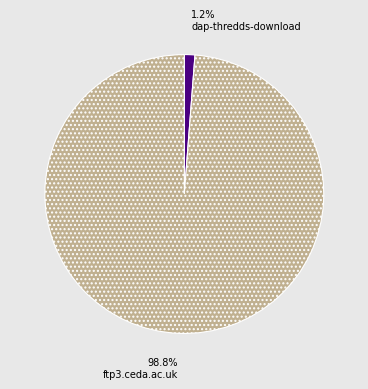

True or false: dap-thredds-download accounts for 1% of the total.

True